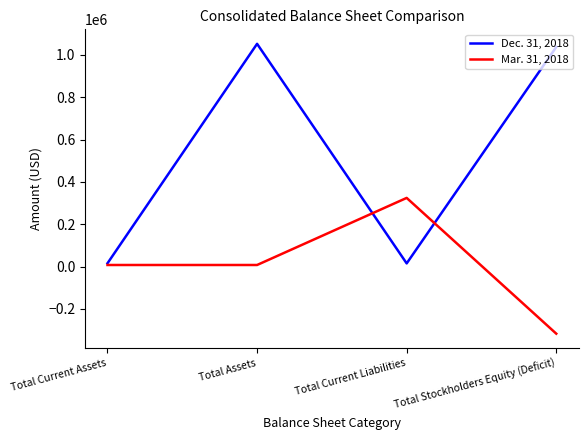

Rank the series at Total Assets from lowest to highest value.

Mar. 31, 2018, Dec. 31, 2018